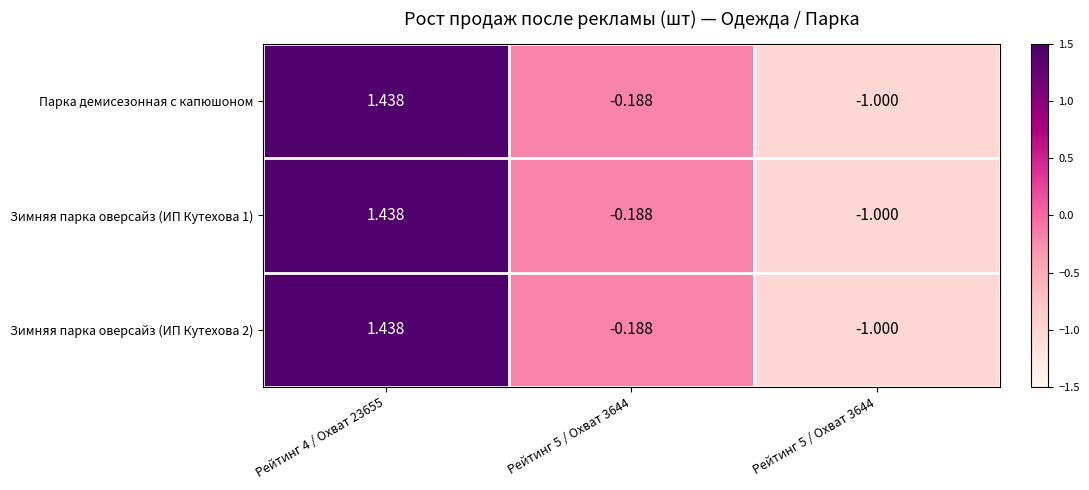

How many values in the Зимняя парка оверсайз (ИП Кутехова 2) series exceed 0?

1